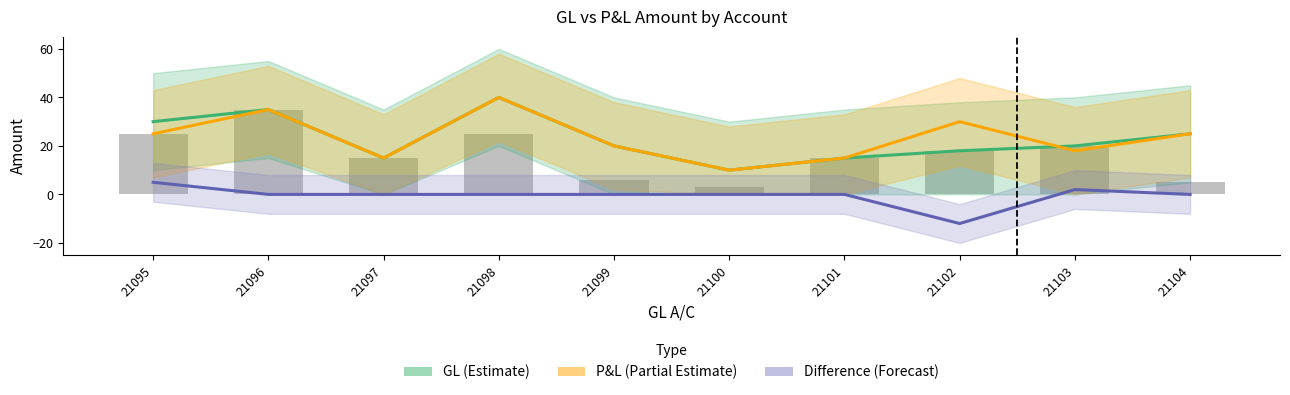

At how many categories does at least one series exceed 36?

1